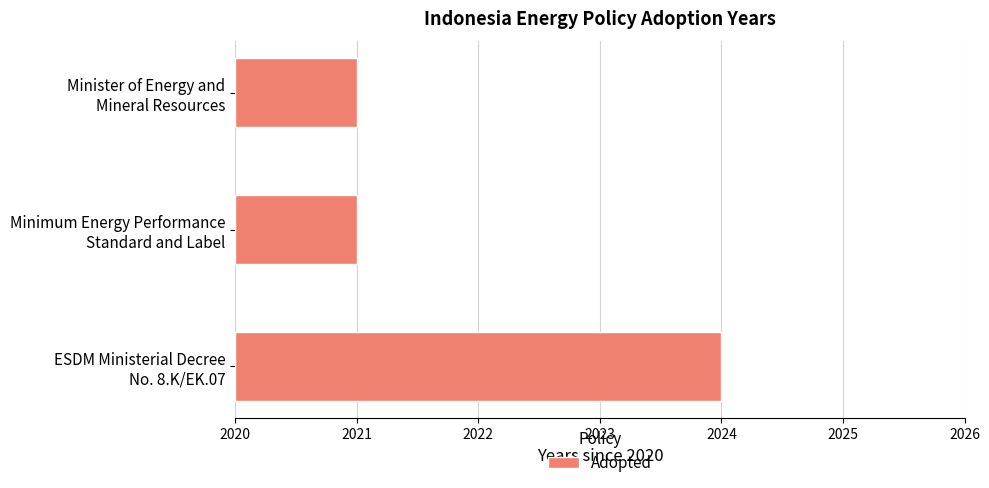

What is the smallest value displayed?

1